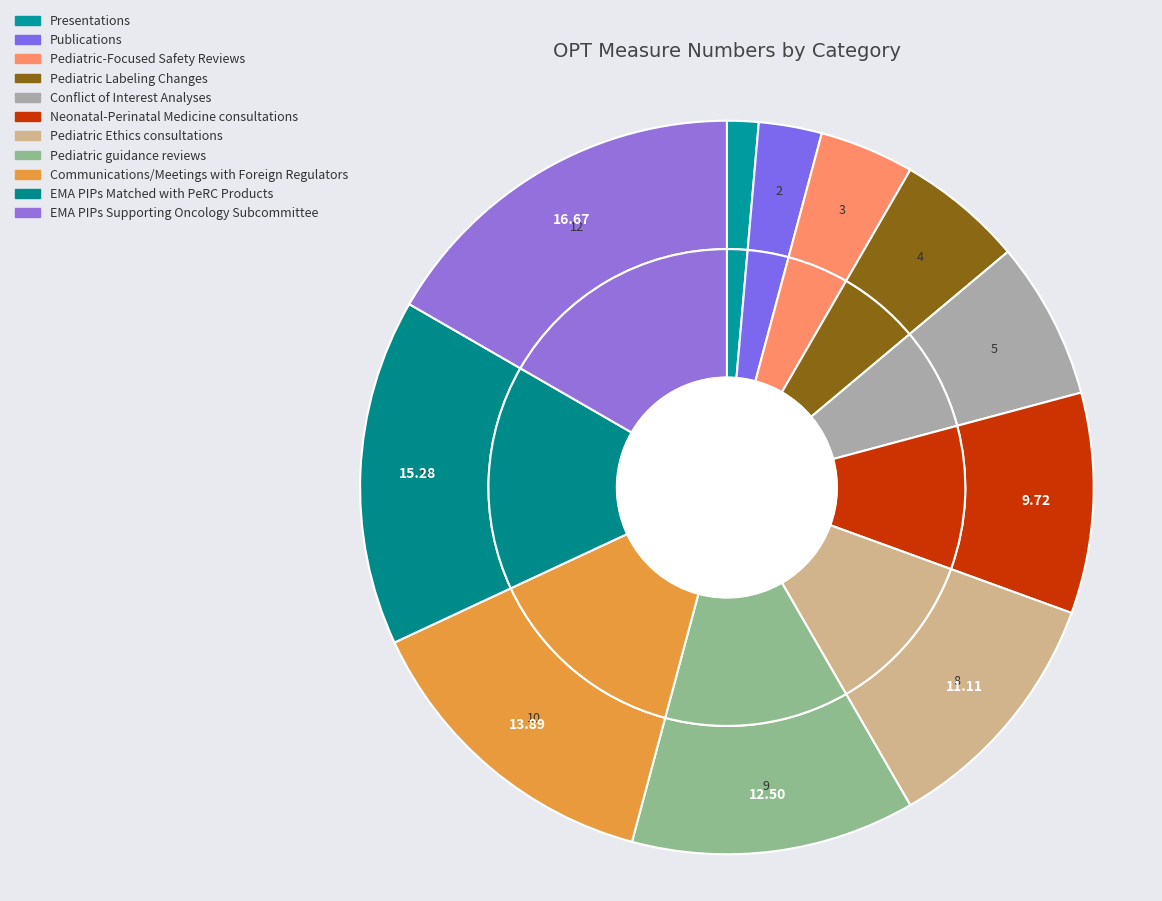

What percentage do Pediatric guidance reviews and Presentations together represent?

13.9%